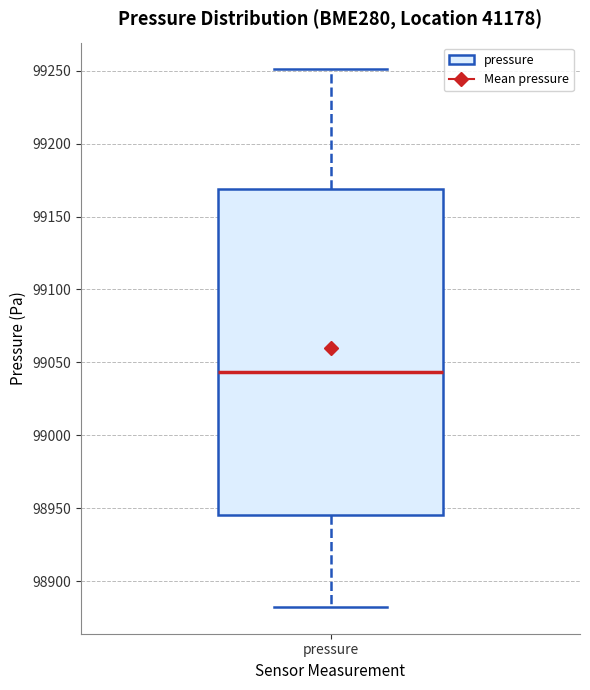

Read this box plot against the y-axis: the position of the median line, the range covered by the box, and the ends of both whiskers. The values are not printed on the chart, so give them approximately, as read against the axis.

median 99045, box 98945 to 99170, whiskers 98880 to 99250